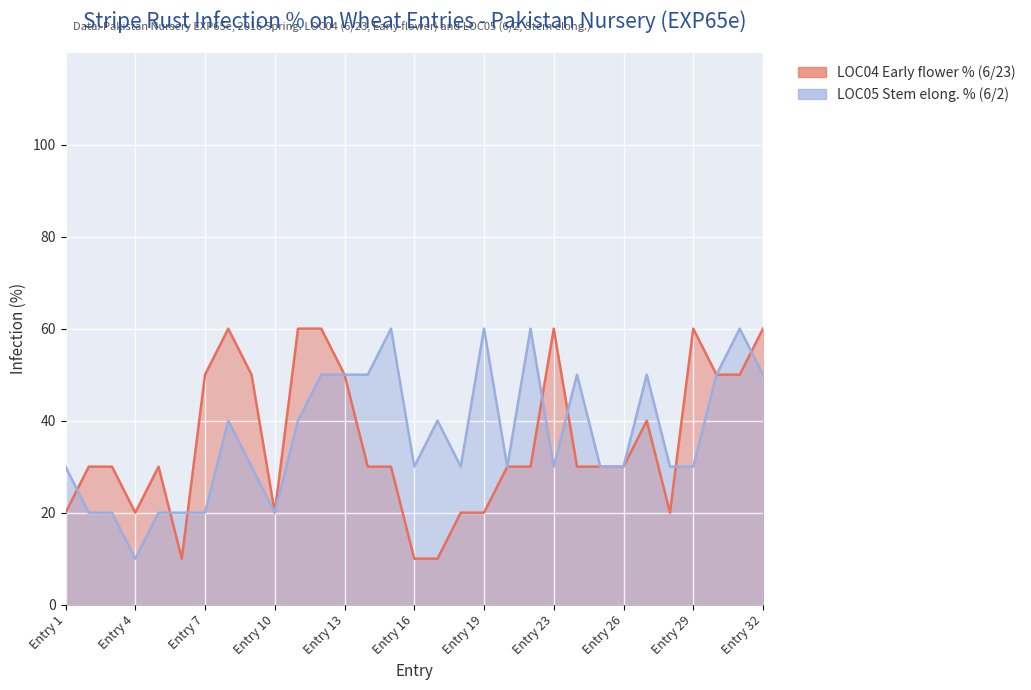

Which series has the widest spread of values?

LOC04 Early flower % (6/23)